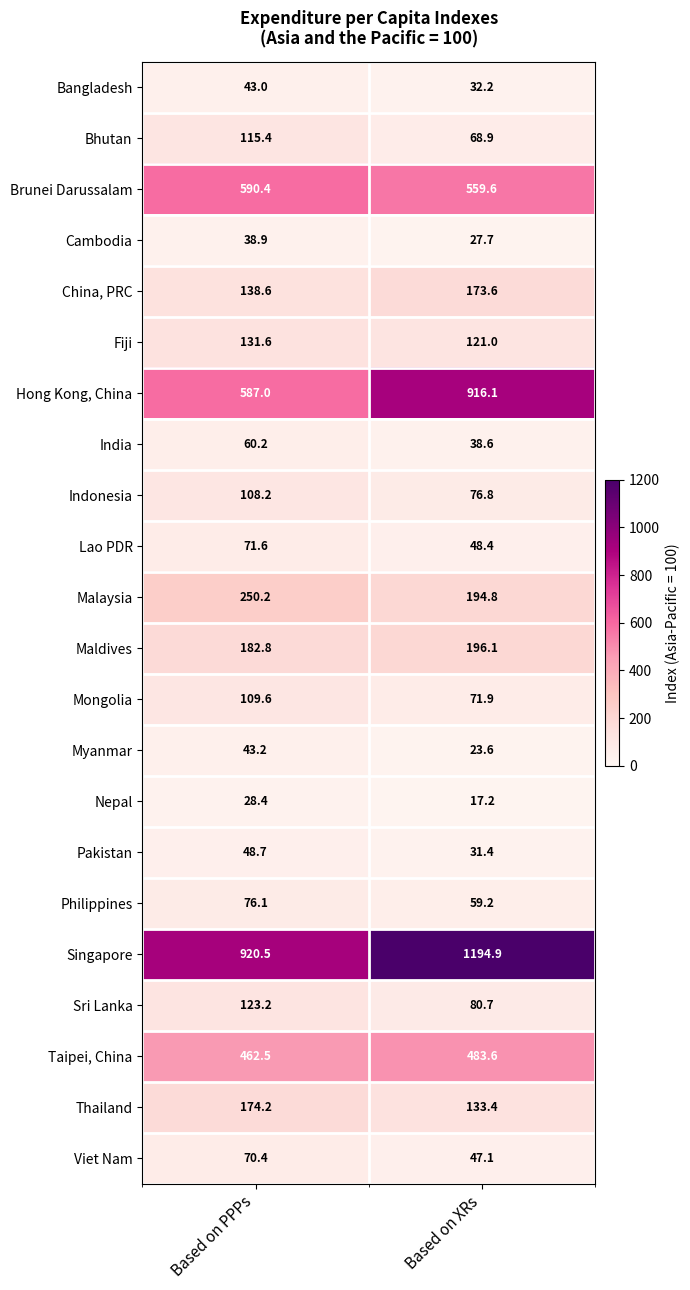

What is the minimum value shown in the chart?

17.2